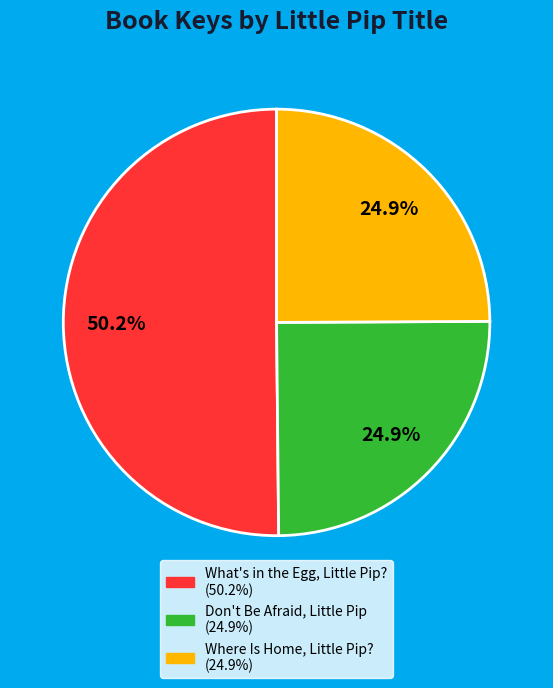

What is the largest slice in the pie chart?

What's in the Egg, Little Pip?